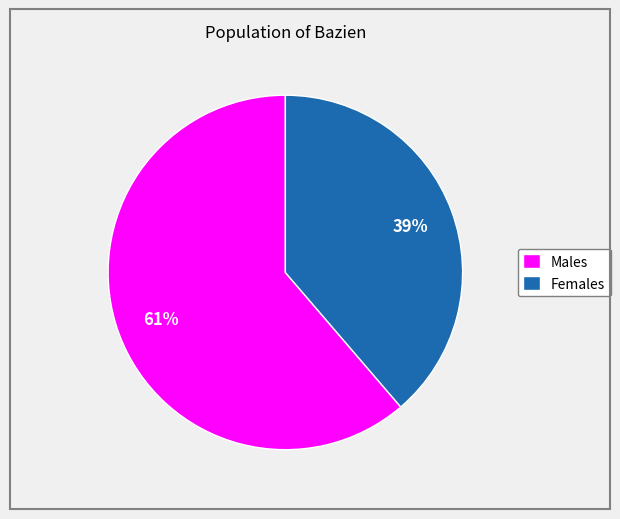

Does Males represent more than half of the total?

Yes